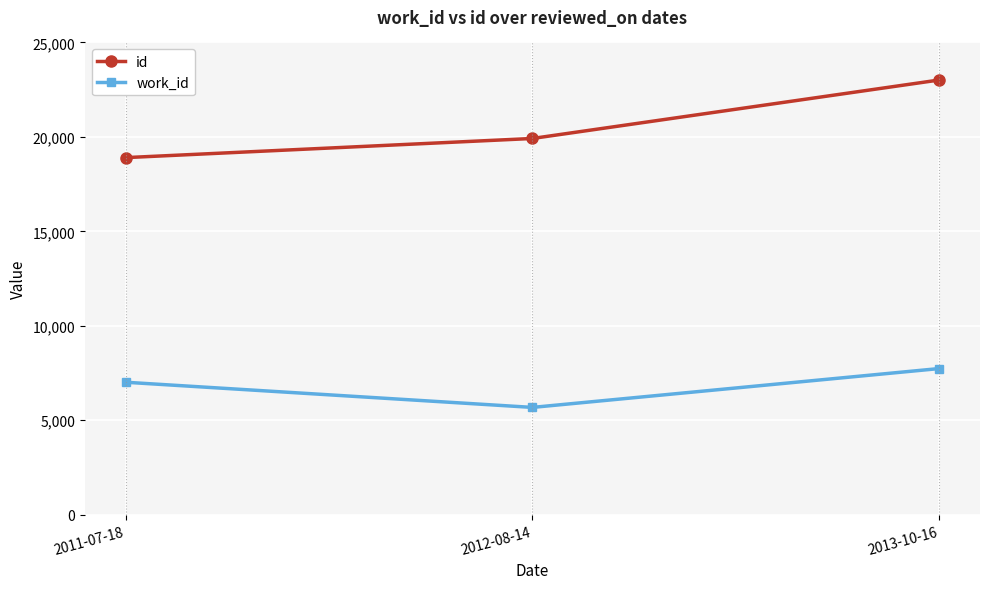

What is the highest value of the id series?

23013